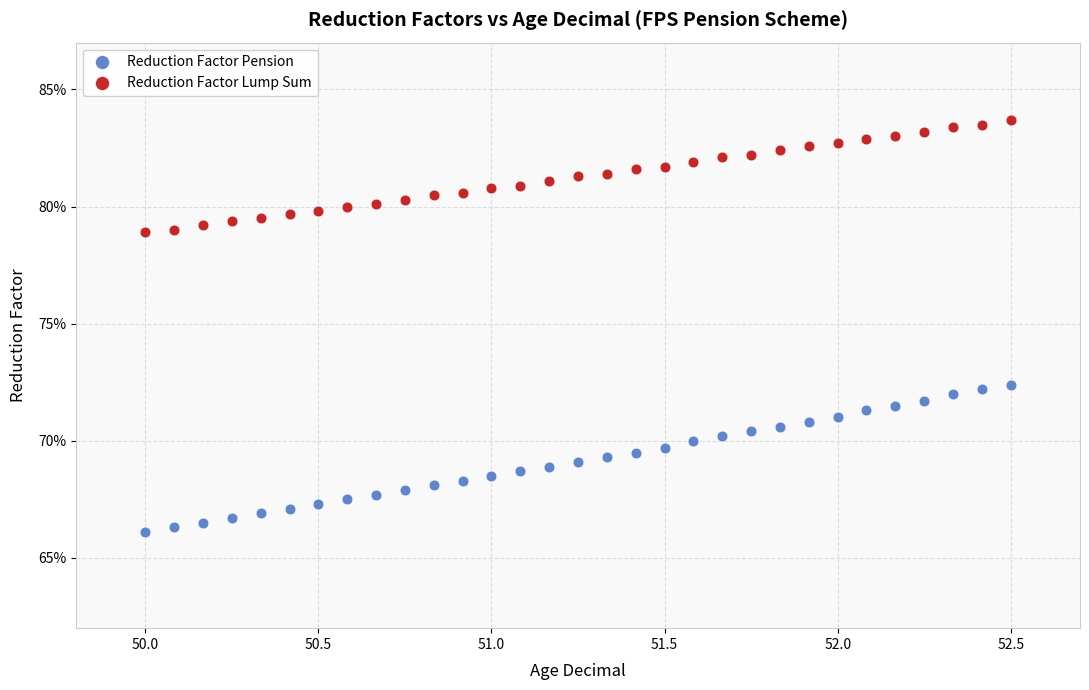

What are all the series names shown in the legend?

Reduction Factor Pension, Reduction Factor Lump Sum